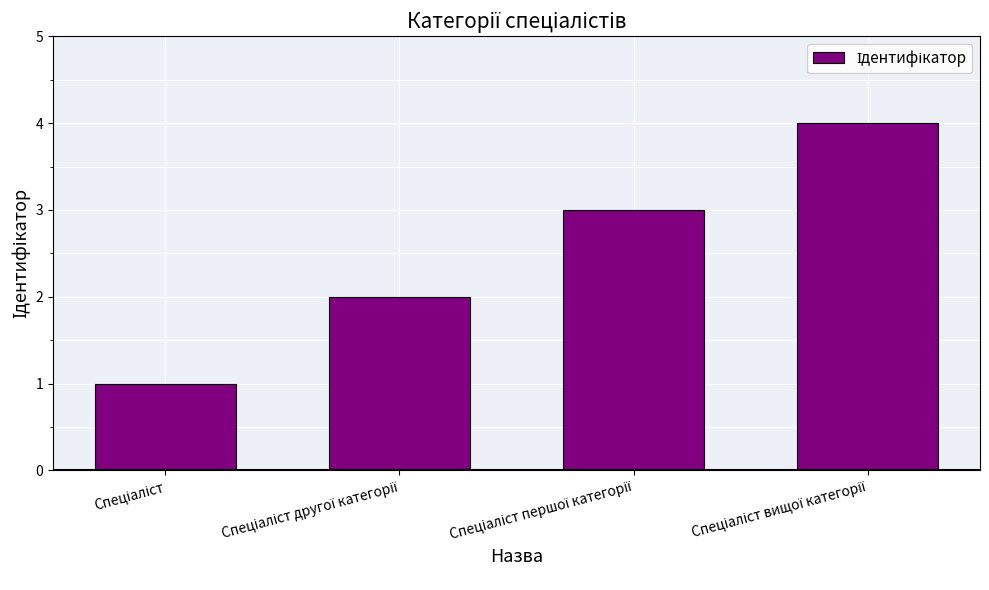

What is the sum of all values?

10